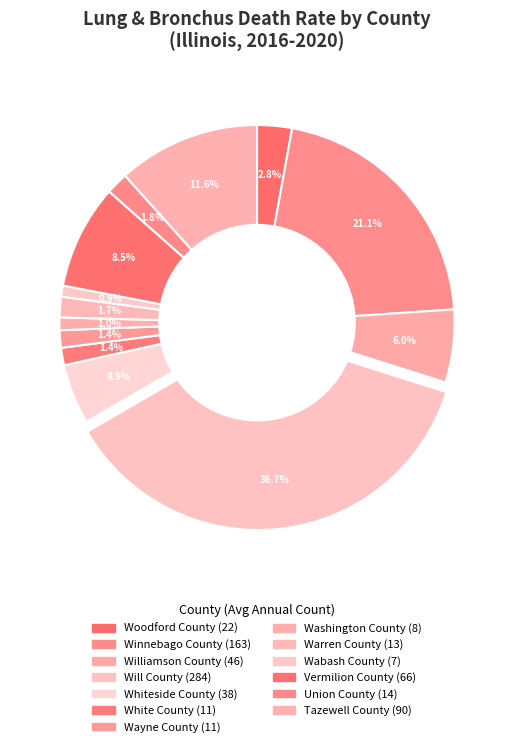

The Union County slice represents 2% of the pie. True or false?

True